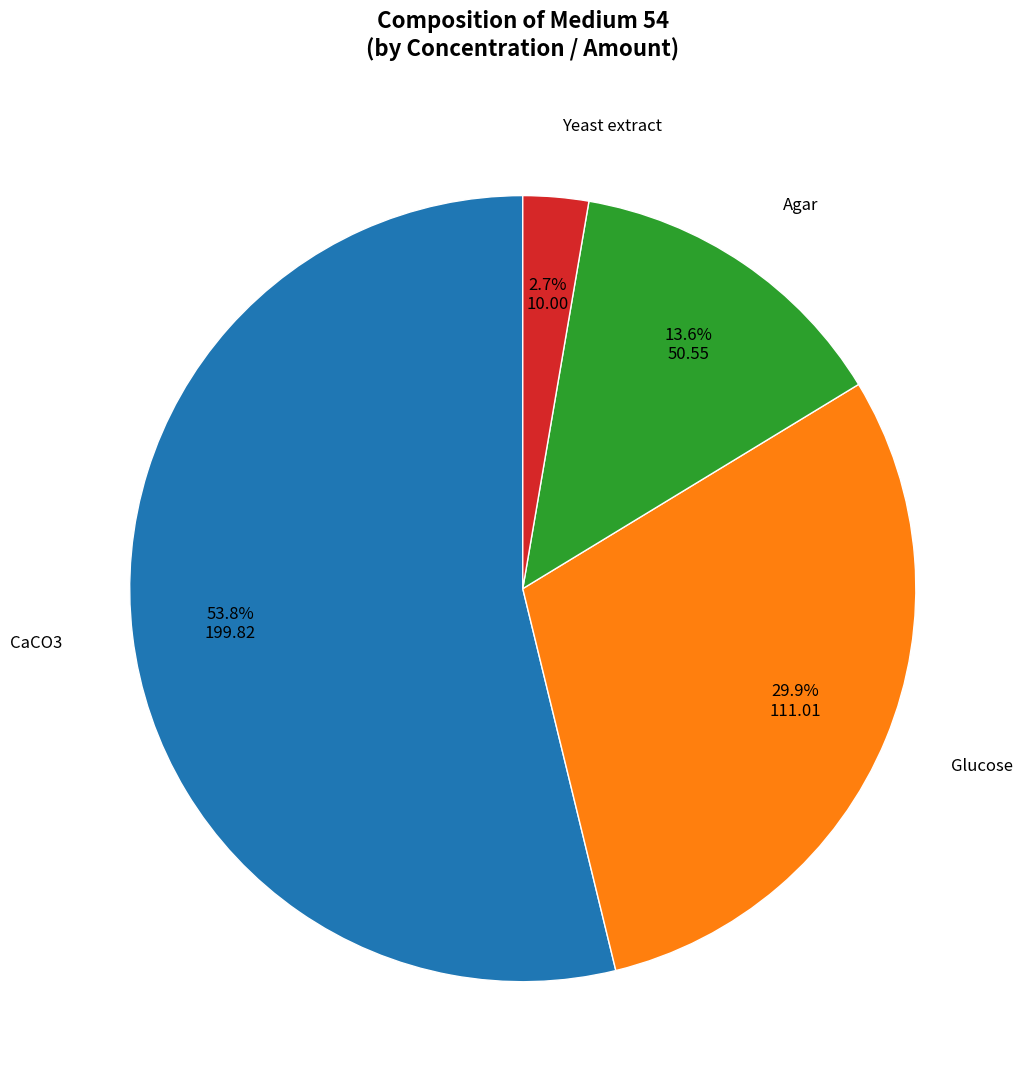

How many slices are in this pie chart?

4